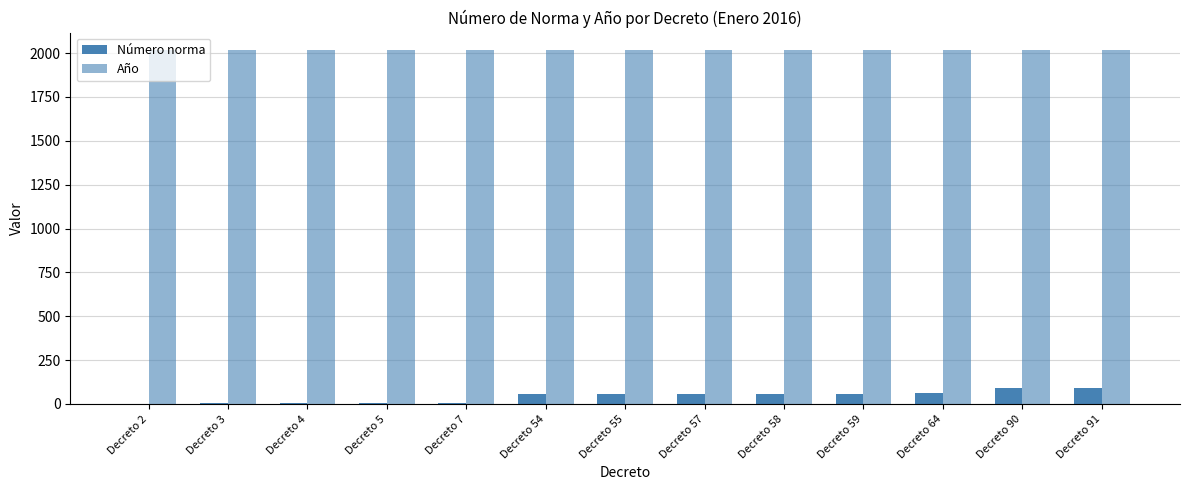

Rank the categories by Año value from highest to lowest.

Decreto 2, Decreto 3, Decreto 4, Decreto 5, Decreto 7, Decreto 54, Decreto 55, Decreto 57, Decreto 58, Decreto 59, Decreto 64, Decreto 90, Decreto 91